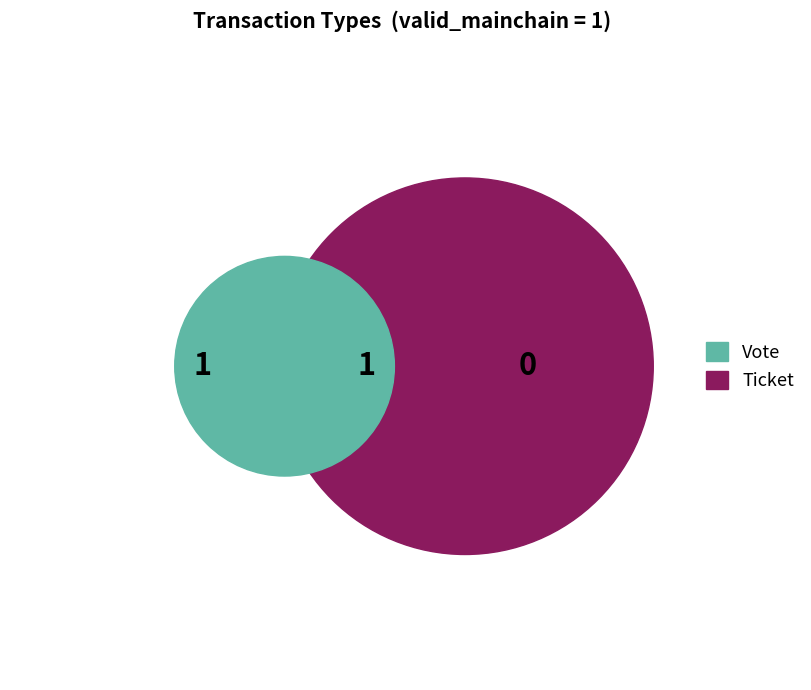

Rank the categories by value from lowest to highest.

Ticket, Vote